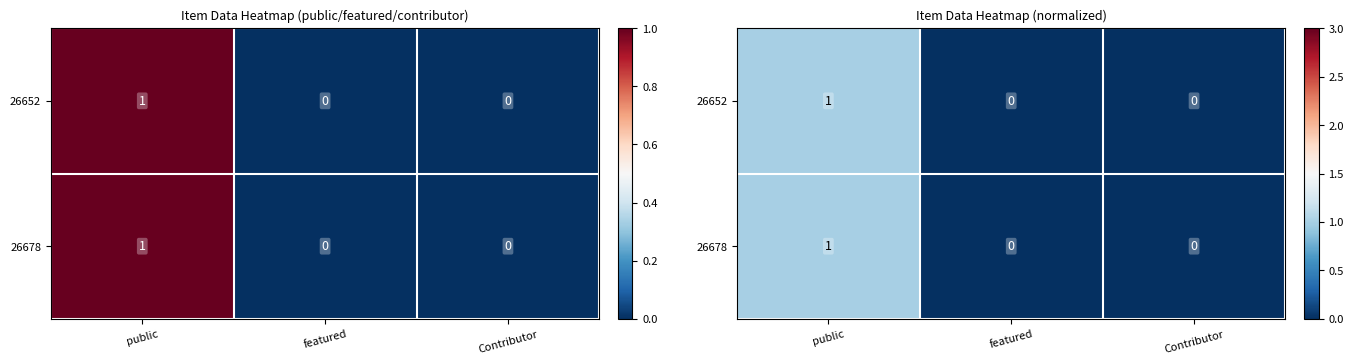

What is the sum of the 26652 values at featured and public?

1